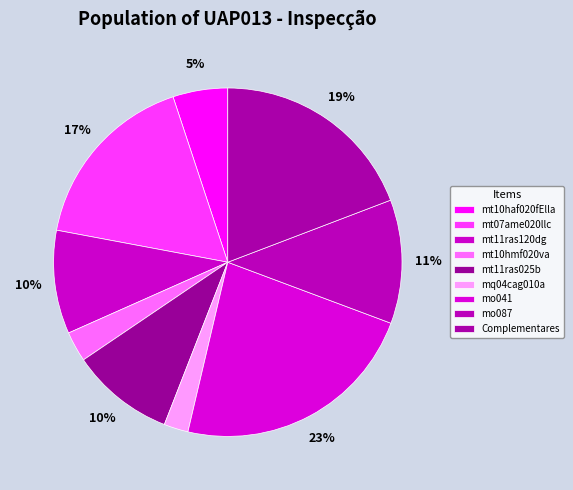

Rank the categories by value from lowest to highest.

mq04cag010a, mt10hmf020va, mt10haf020fElla, mt11ras120dg, mt11ras025b, mo087, mt07ame020llc, Complementares, mo041